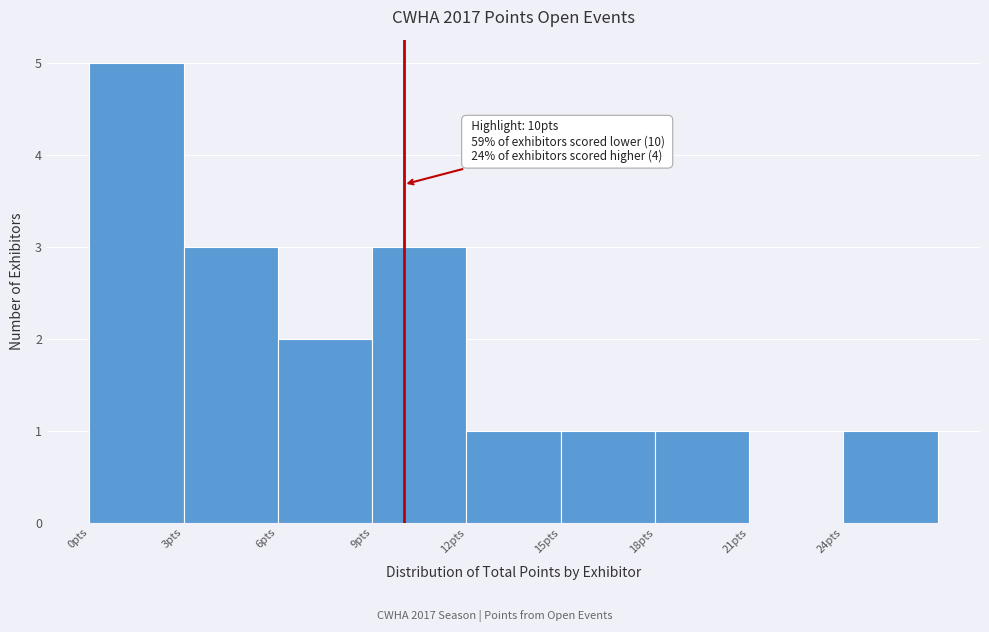

Which range on the x-axis has the tallest bar?

0 to 3